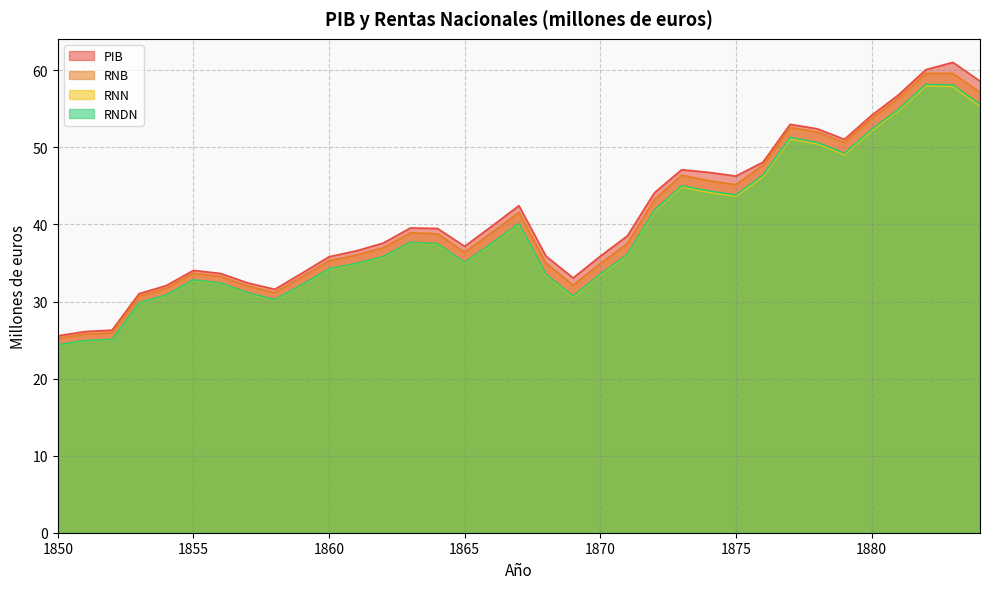

Reading right to left, list all the values displayed in this chart.

PIB: 58.6	61.0	60.1	56.8	54.2	51.1	52.4	53.0	48.1	46.3	46.8	47.1	44.1	38.5	35.9	33.1	35.9	42.4	39.8	37.2	39.5	39.6	37.6	36.6	35.8	33.7	31.6	32.4	33.6	34.0	32.1	31.0	26.3	26.1	25.6
RNB: 57.2	59.6	59.6	56.4	53.8	50.6	52.0	52.6	47.7	45.2	45.7	46.4	43.3	37.5	34.9	32.1	35.0	41.6	39.0	36.4	38.8	38.9	37.0	36.0	35.3	33.2	31.2	32.0	33.3	33.7	31.7	30.7	25.9	25.8	25.2
RNN: 55.4	57.9	58.0	54.8	52.2	49.1	50.5	51.1	46.2	43.7	44.2	44.9	41.8	36.0	33.4	30.6	33.4	40.0	37.5	35.0	37.4	37.6	35.8	34.9	34.2	32.1	30.2	31.1	32.4	32.8	30.8	29.8	25.1	24.9	24.4
RNDN: 55.6	58.1	58.2	55.0	52.3	49.2	50.6	51.3	46.4	43.8	44.4	45.0	41.9	36.1	33.5	30.7	33.5	40.1	37.6	35.1	37.5	37.7	35.8	34.9	34.3	32.2	30.2	31.2	32.4	32.8	30.9	29.8	25.1	24.9	24.4